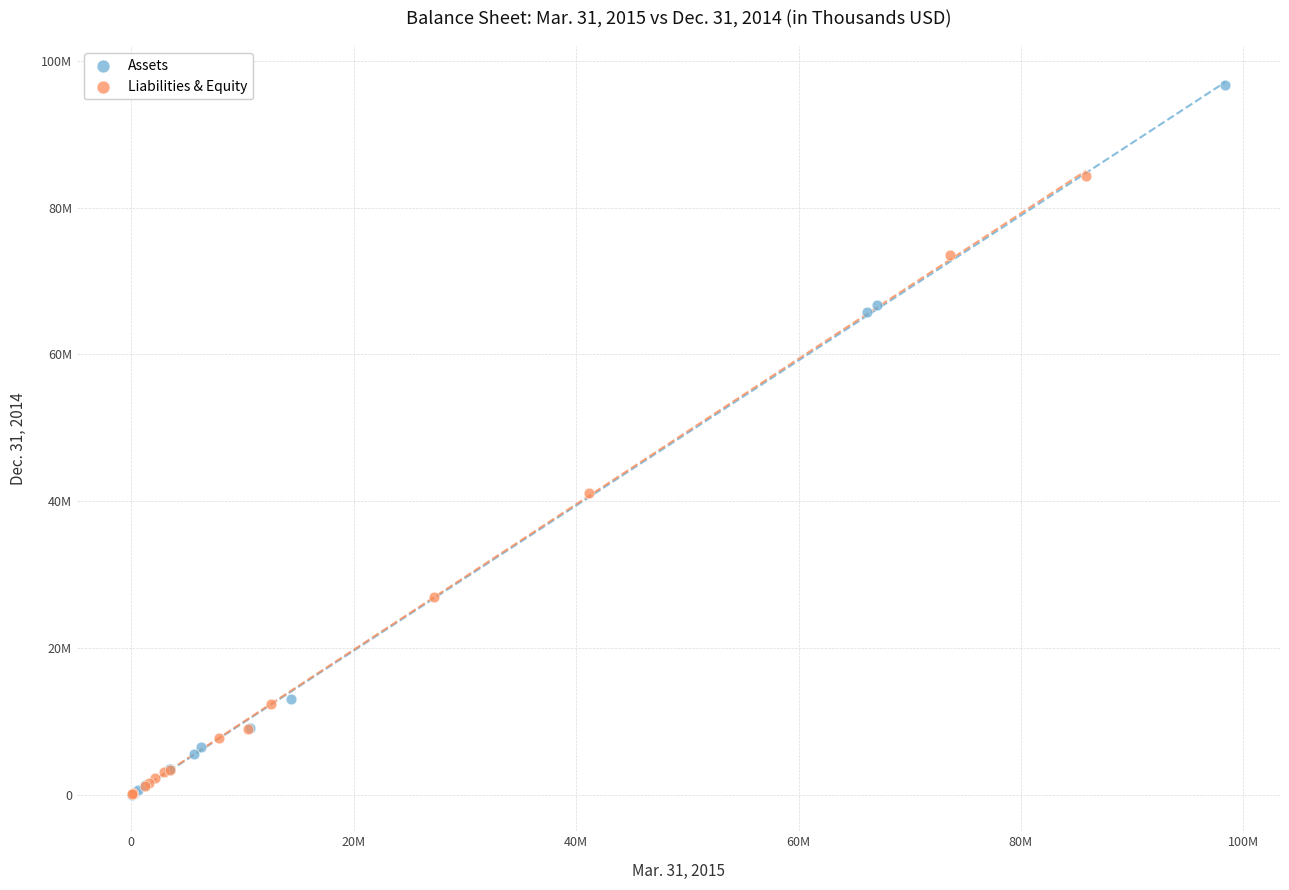

What are all the series names shown in the legend?

Assets, Liabilities & Equity